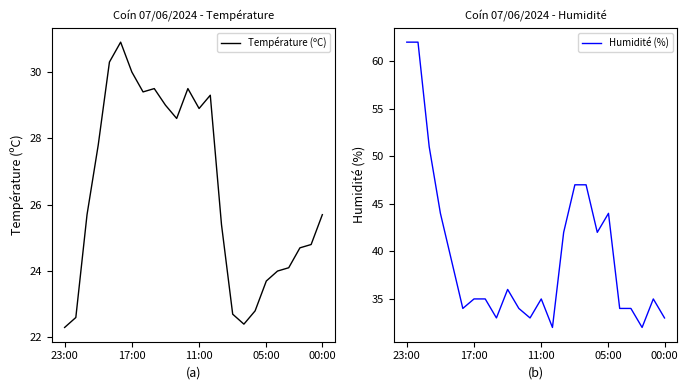

What is the maximum value shown in the chart?

62.0